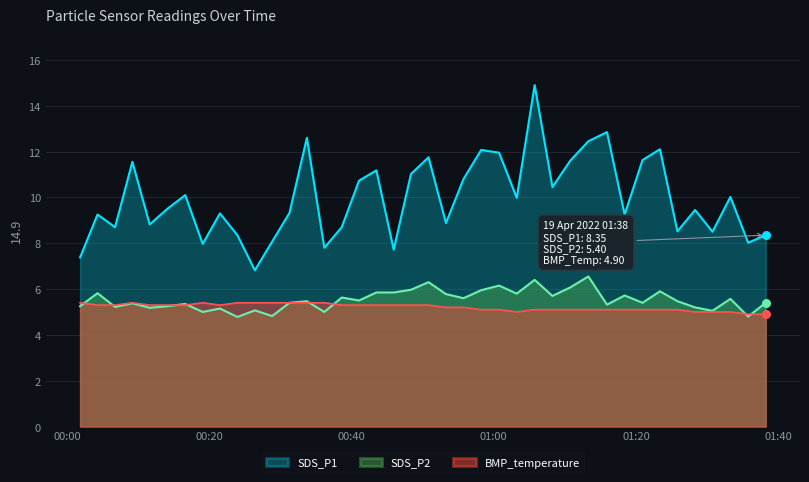

What are all the series names shown in the legend?

SDS_P1, SDS_P2, BMP_temperature